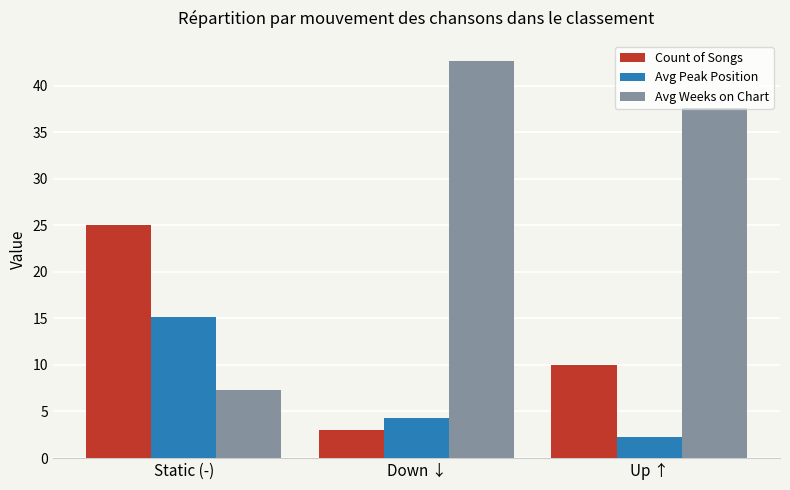

What are all the series names shown in the legend?

Count of Songs, Avg Peak Position, Avg Weeks on Chart